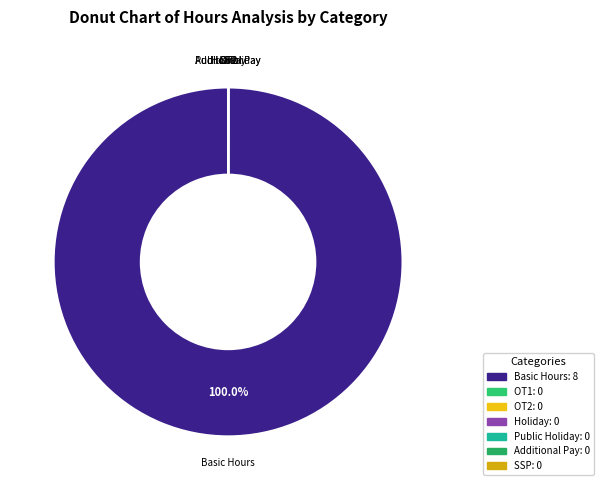

What is the majority slice?

Basic Hours